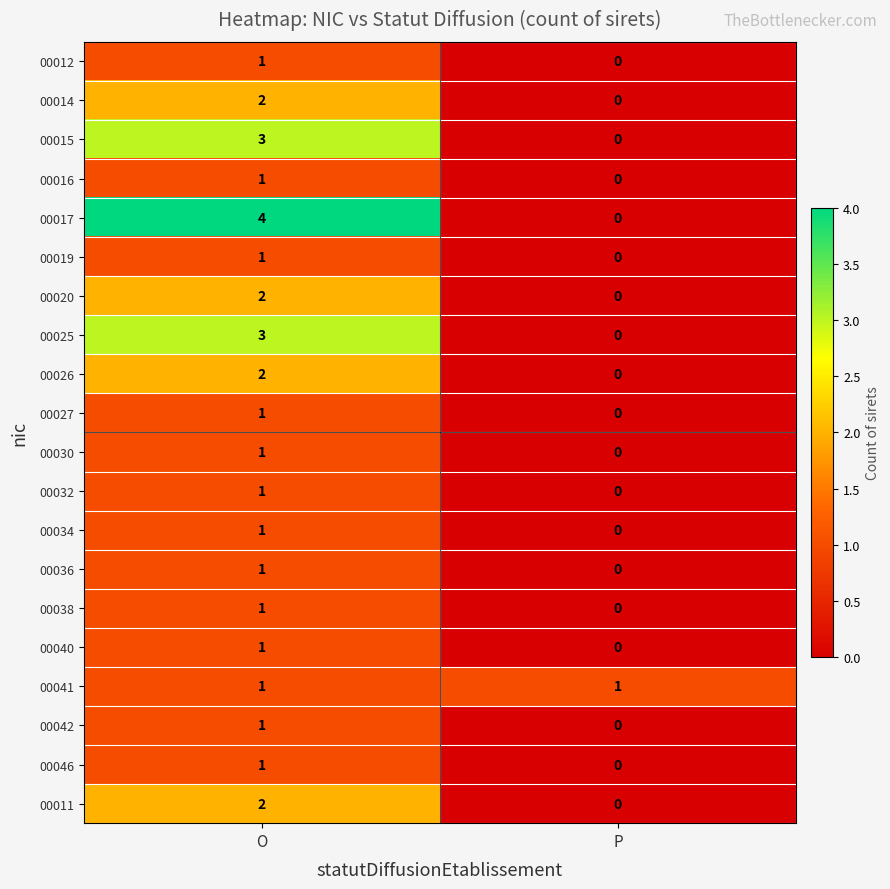

Is it true that 00041 equals 1 at O?

True